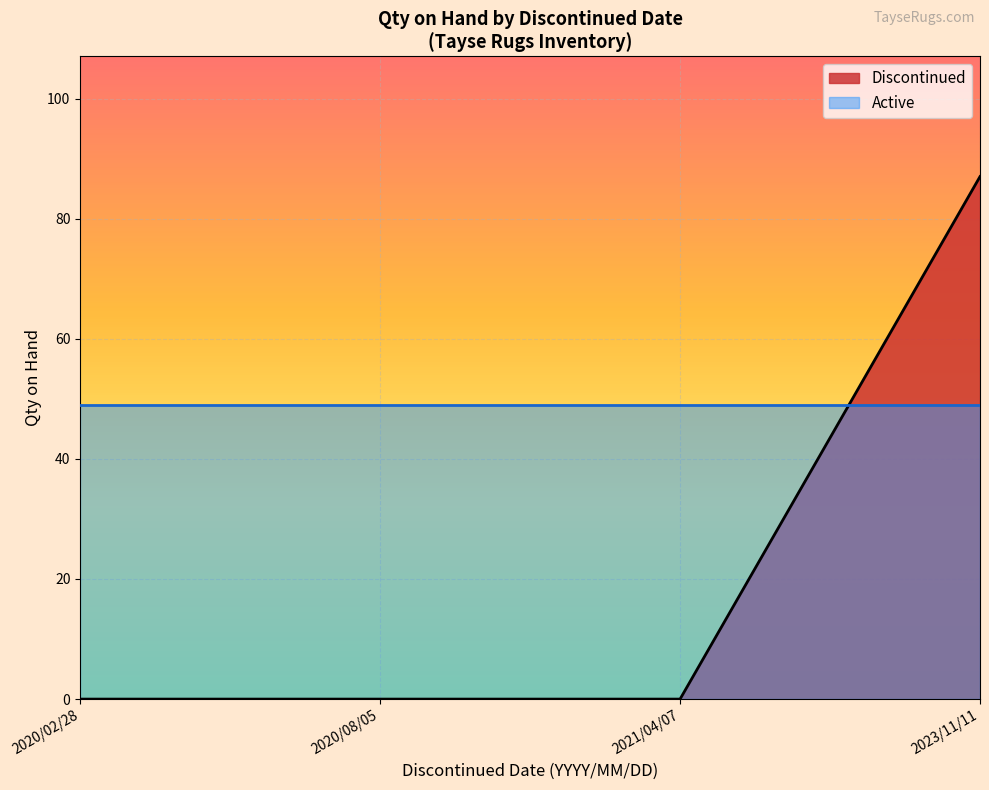

What is the average value of the Discontinued series?

22